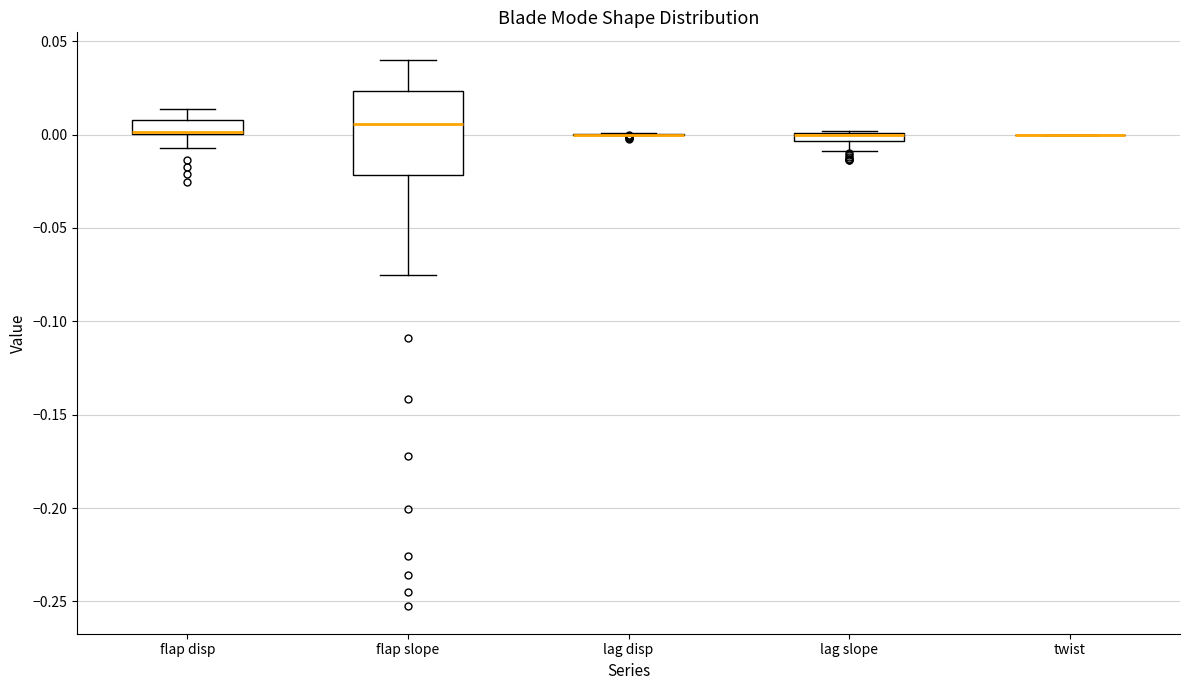

Comparing the boxes themselves (not the whiskers), which one is the tallest?

flap slope